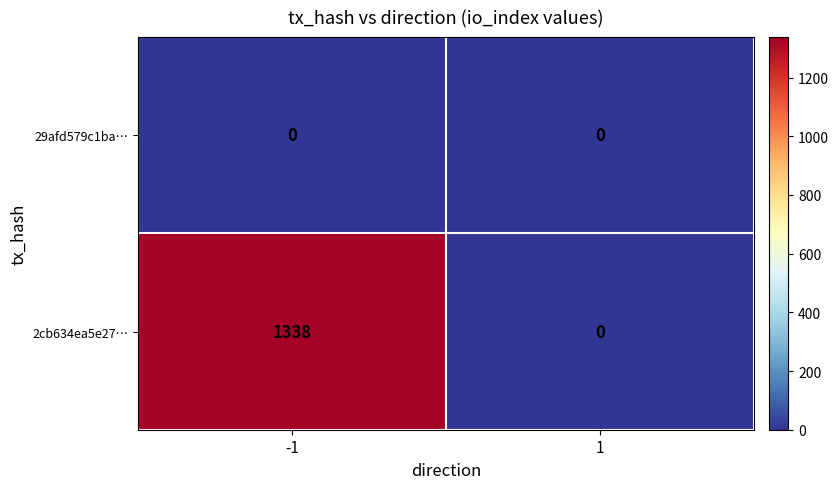

Reading left to right, extract all data points from this chart.

29afd579c1ba…: -1=0	1=0
2cb634ea5e27…: -1=1338	1=0